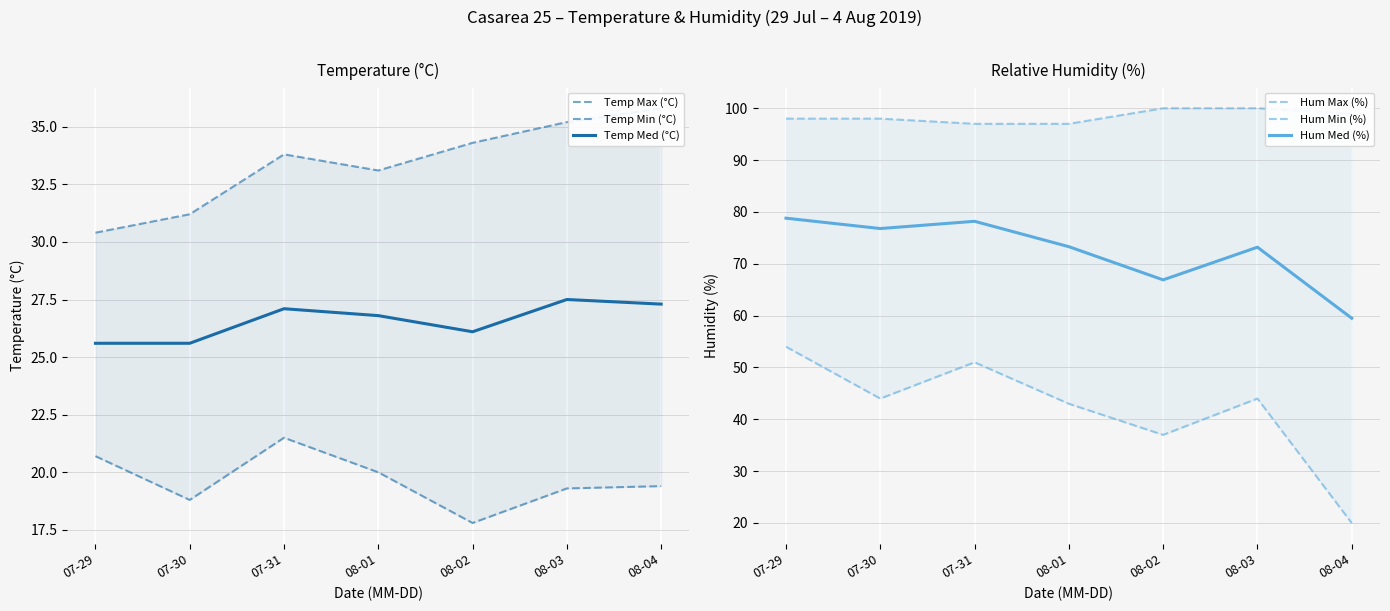

What is the label of the 1st point from the left?

07-29